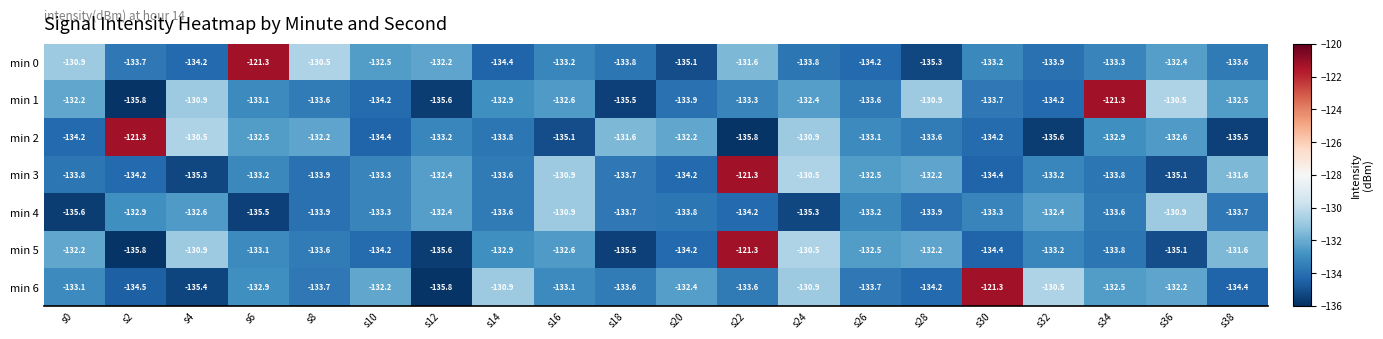

At which category is the sum across all series the highest?

s22